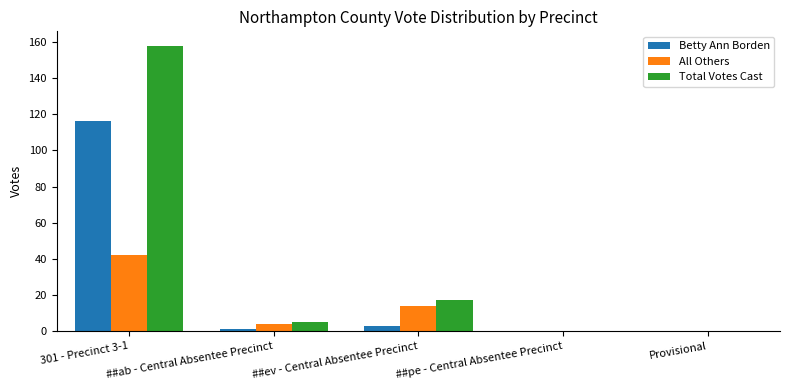

Which series has the largest range (max minus min)?

Total Votes Cast